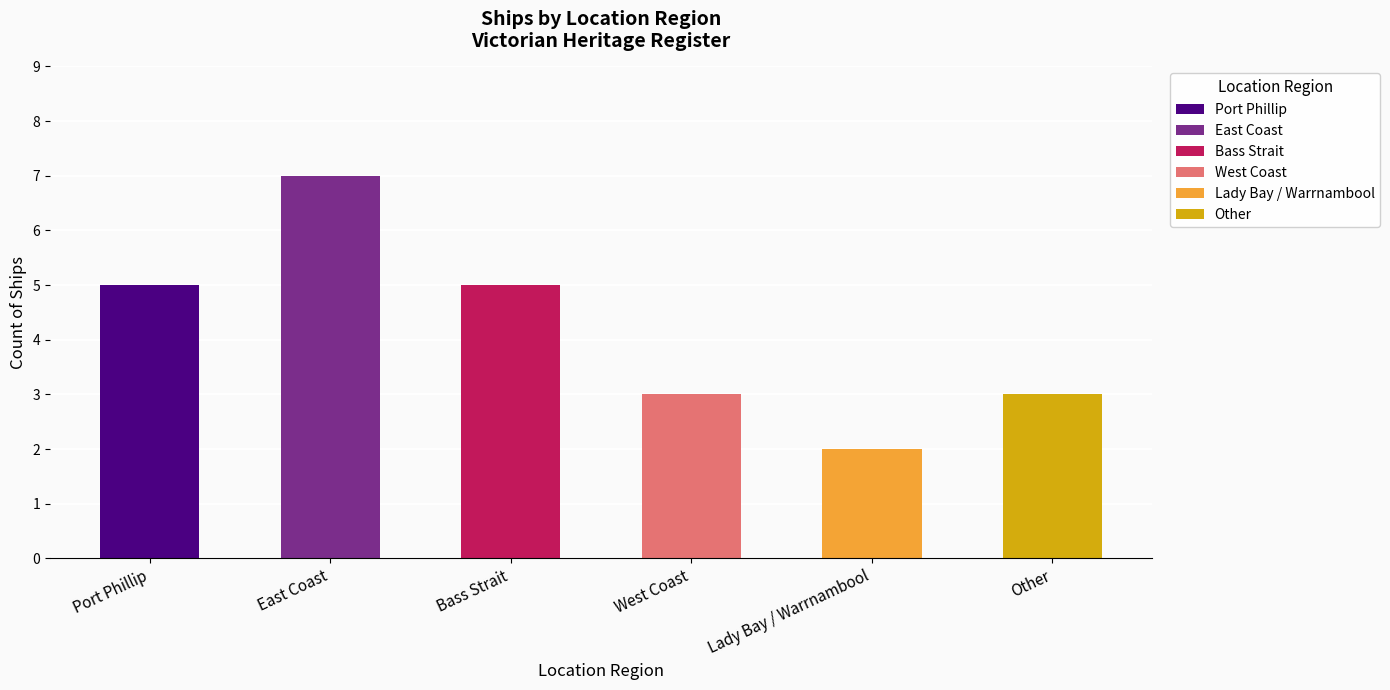

Which label corresponds to the largest value in the chart?

East Coast